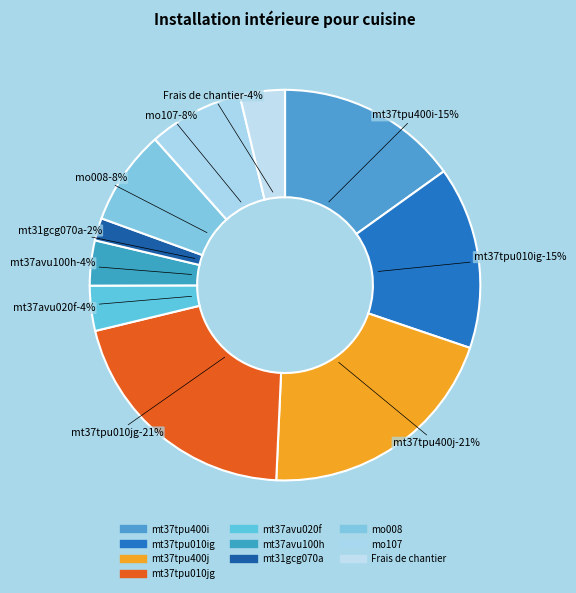

To the nearest percent, what is the average slice percentage?

10%